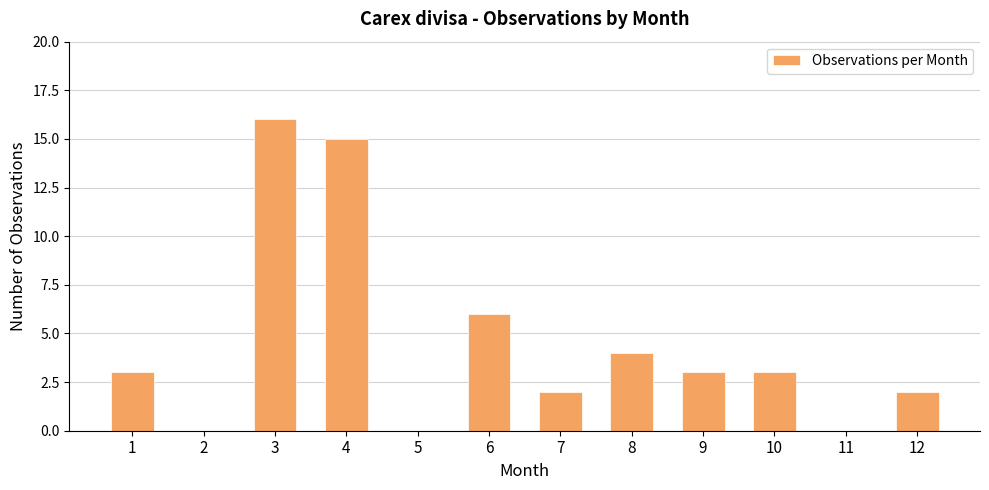

What is the sum of all values?

54